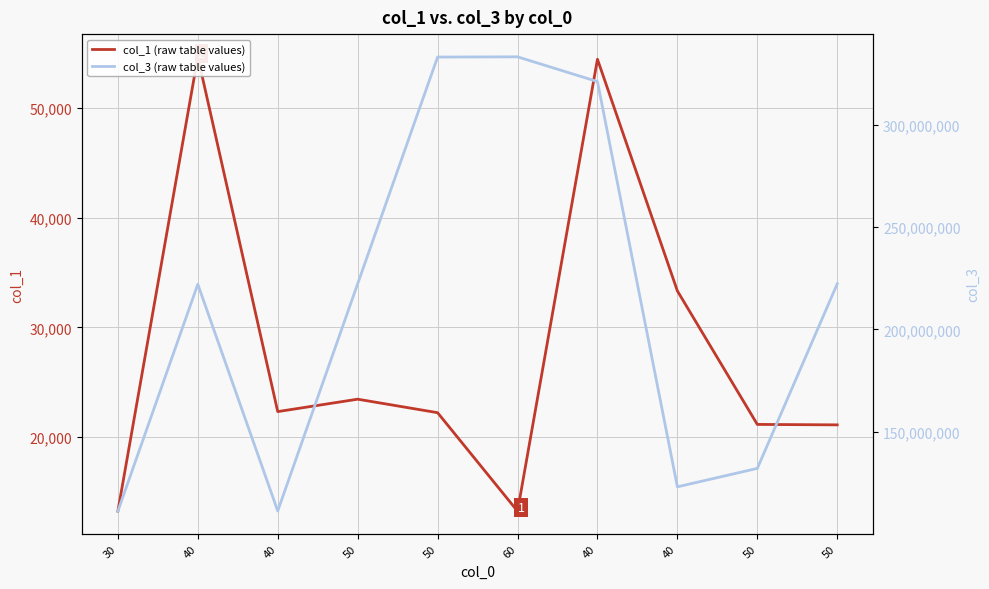

What are all the series names shown in the legend?

col_1 (raw table values), col_3 (raw table values)